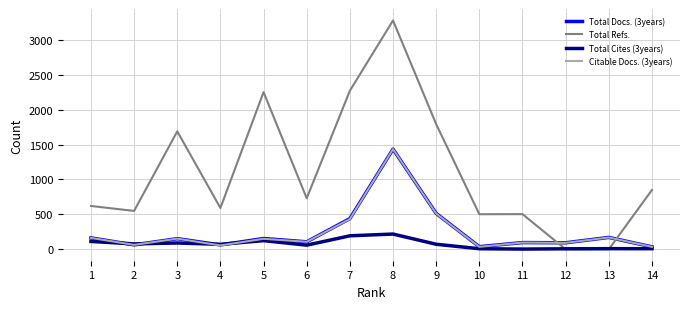

Which category has the highest value across all series?

8